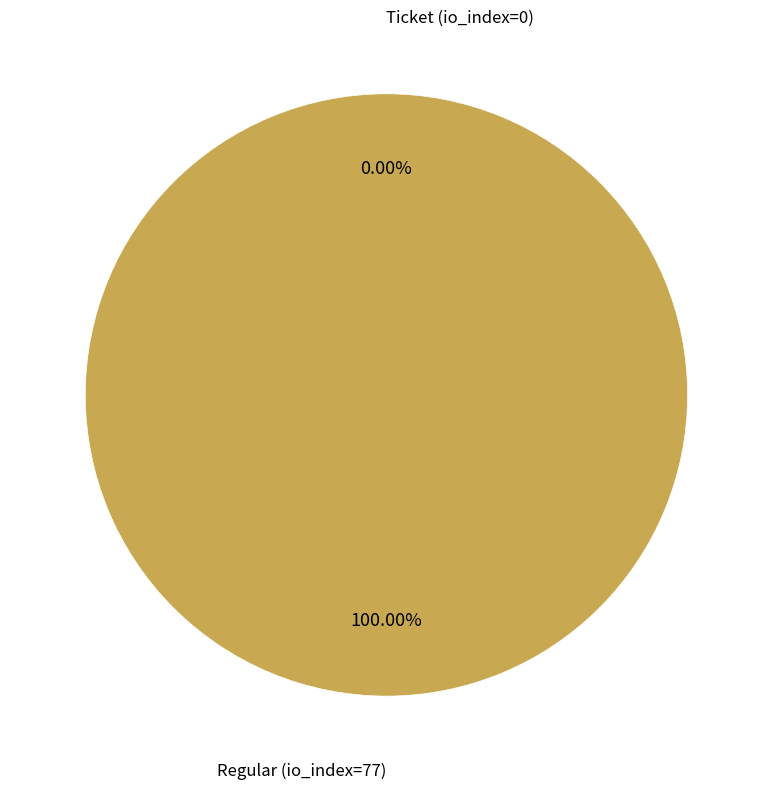

Rank the categories by value from highest to lowest.

Regular (io_index=77), Ticket (io_index=0)